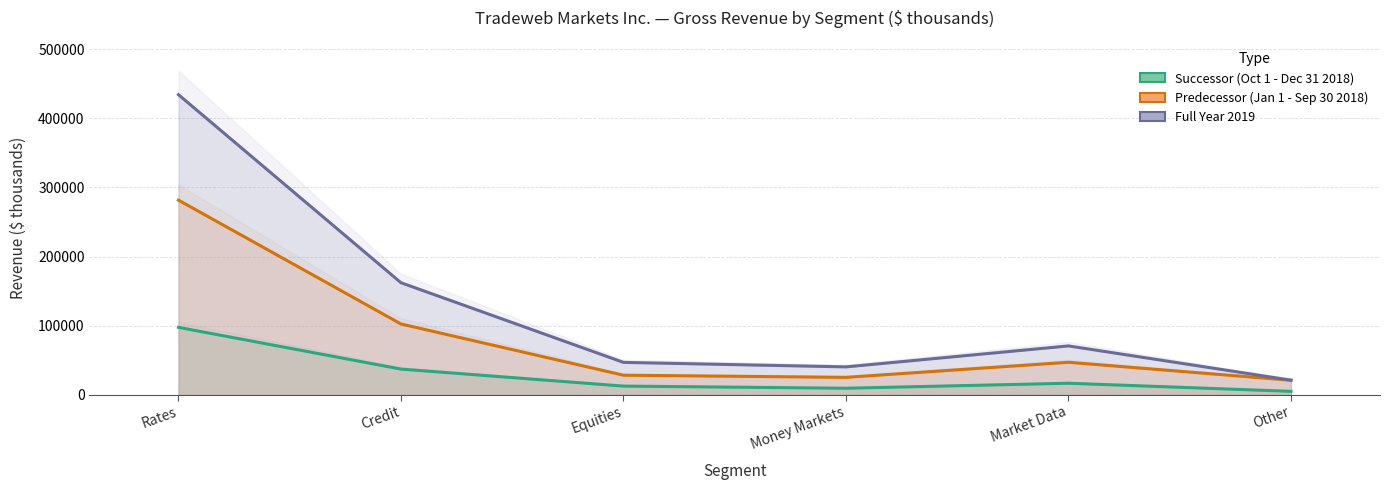

True or false: Successor (Oct 1 - Dec 31 2018) and Full Year 2019 cross at least once.

False